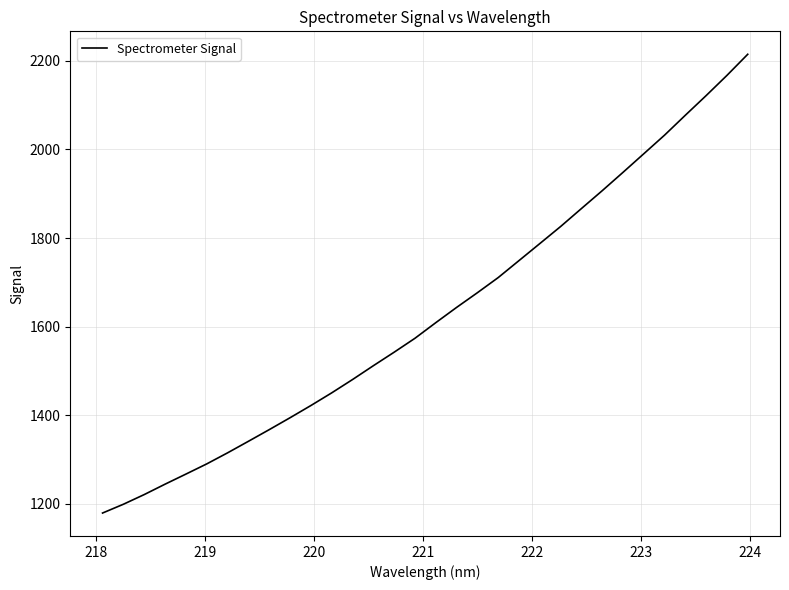

What is the minimum value shown in the chart?

1179.4